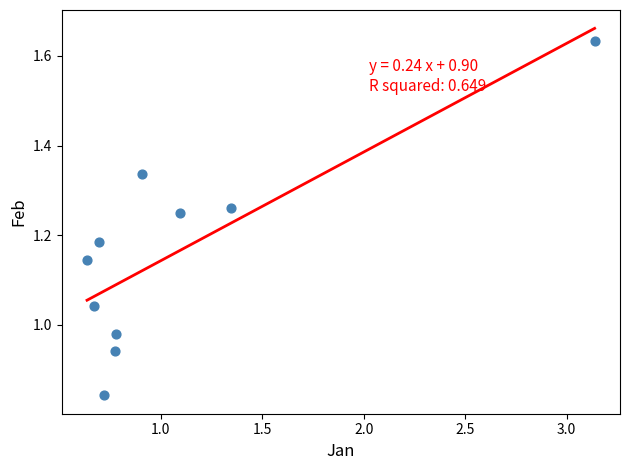

What is the range of X values (max minus min)?

2.5